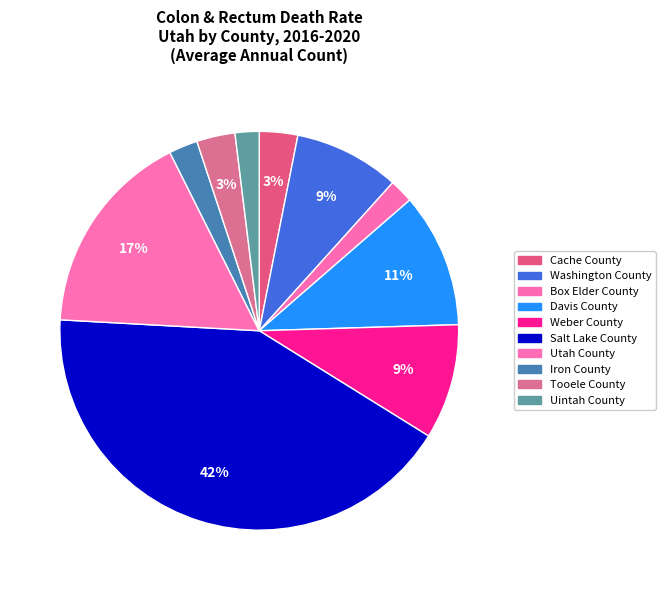

Approximately how many times larger is the value at Uintah County compared to Utah County?

0.1